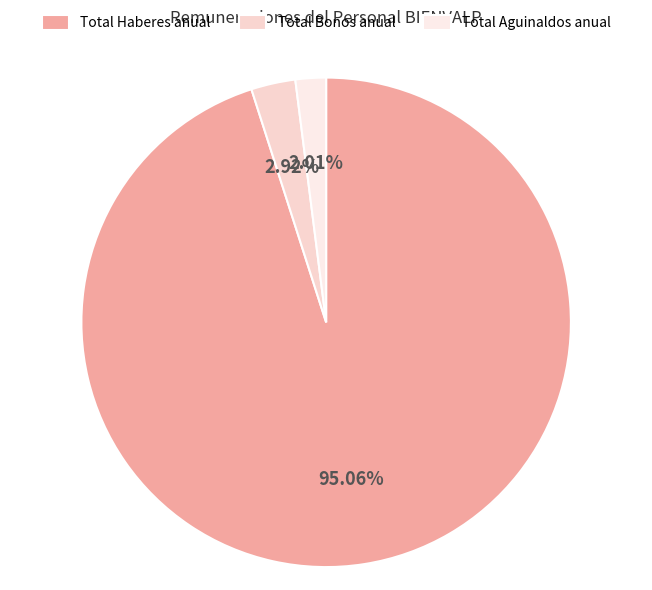

How many slices are in this pie chart?

3